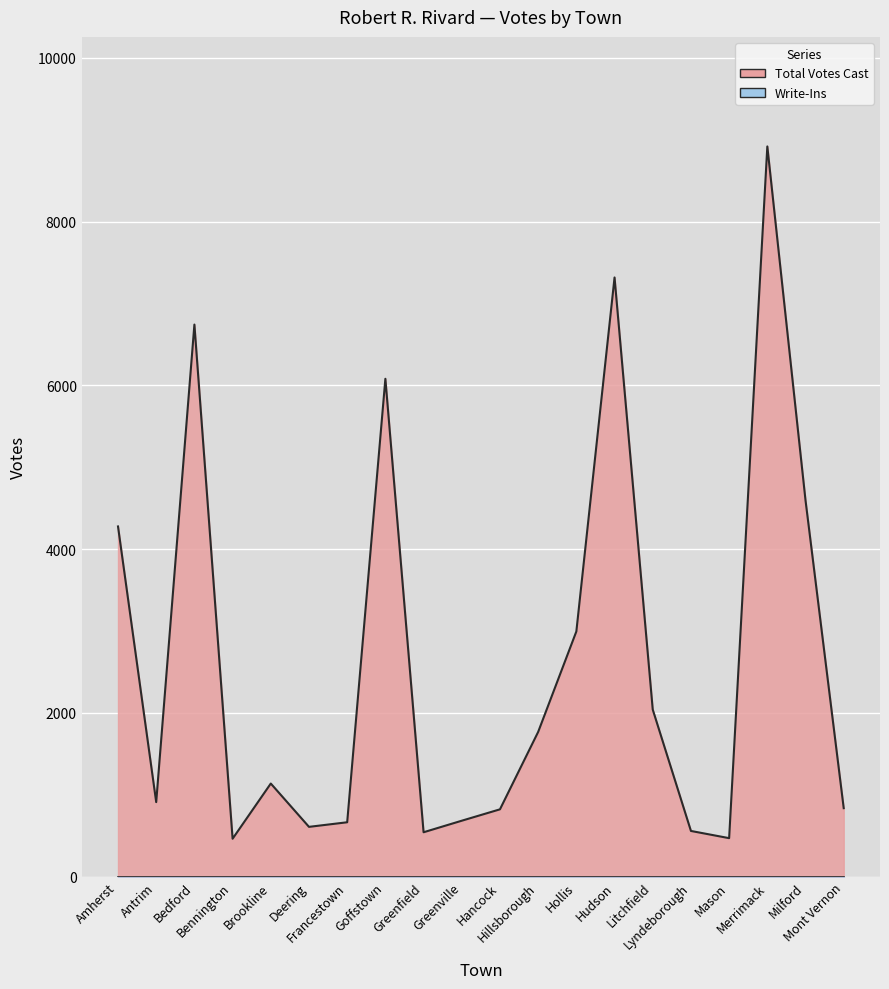

Reading left to right, list all the values displayed in this chart.

4277	911	6742	464	1138	609	665	6080	543	684	823	1768	2995	7317	2041	559	471	8917	4595	837